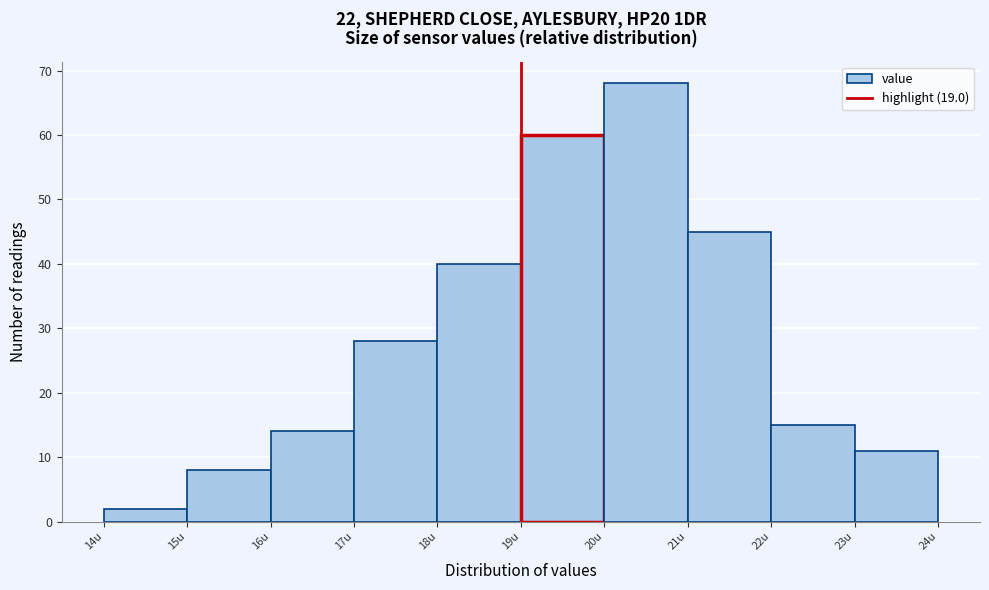

Reading left to right, list every bar in this chart as the range it spans on the x-axis followed by its height. The values are not printed on the chart, so give them approximately, as read against the axis.

14 to 15: 2
15 to 16: 8
16 to 17: 14
17 to 18: 28
18 to 19: 40
19 to 20: 60
20 to 21: 68
21 to 22: 45
22 to 23: 15
23 to 24: 11